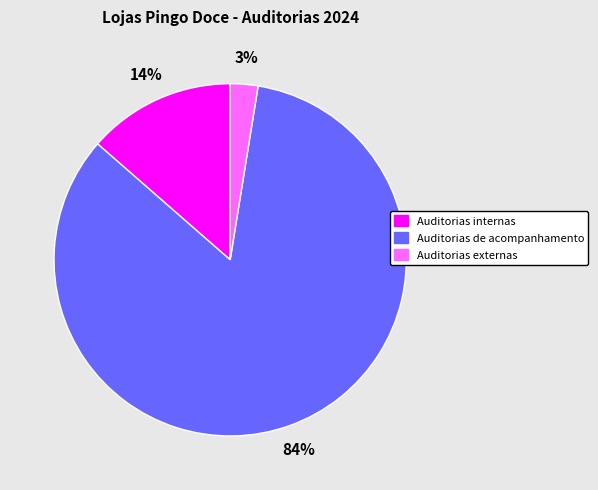

Rank the categories by value from highest to lowest.

Auditorias de acompanhamento, Auditorias internas, Auditorias externas